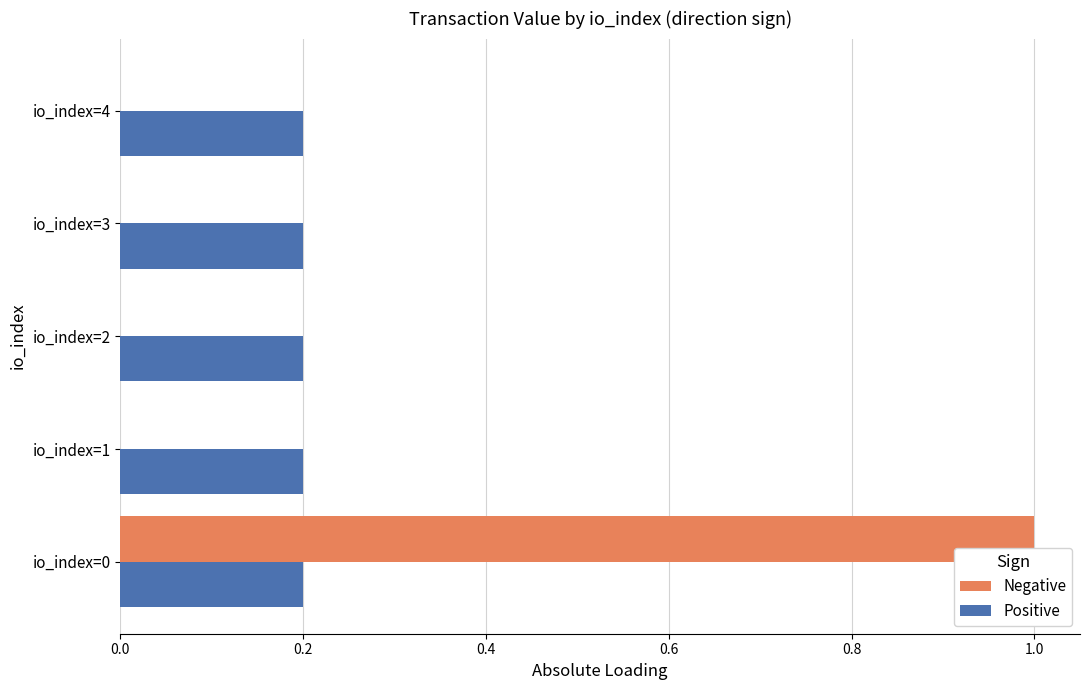

How many series are shown in this chart?

2